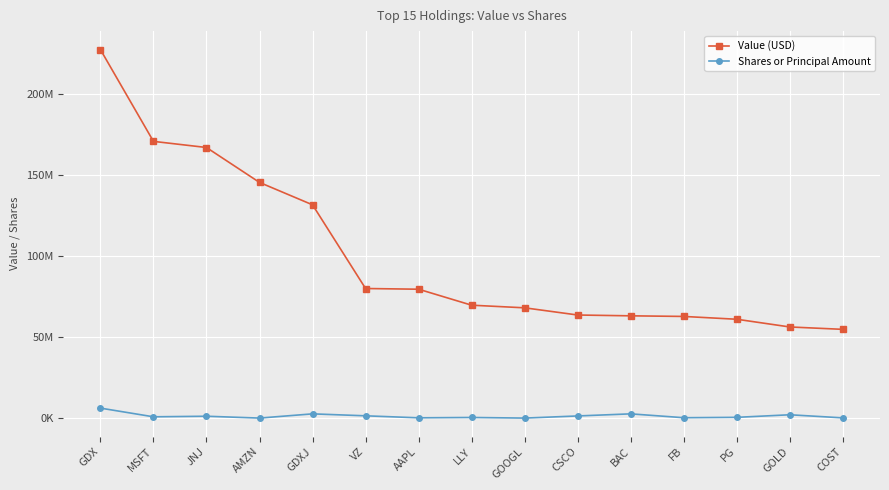

At which label does Value (USD) first exceed 69660000?

GDX